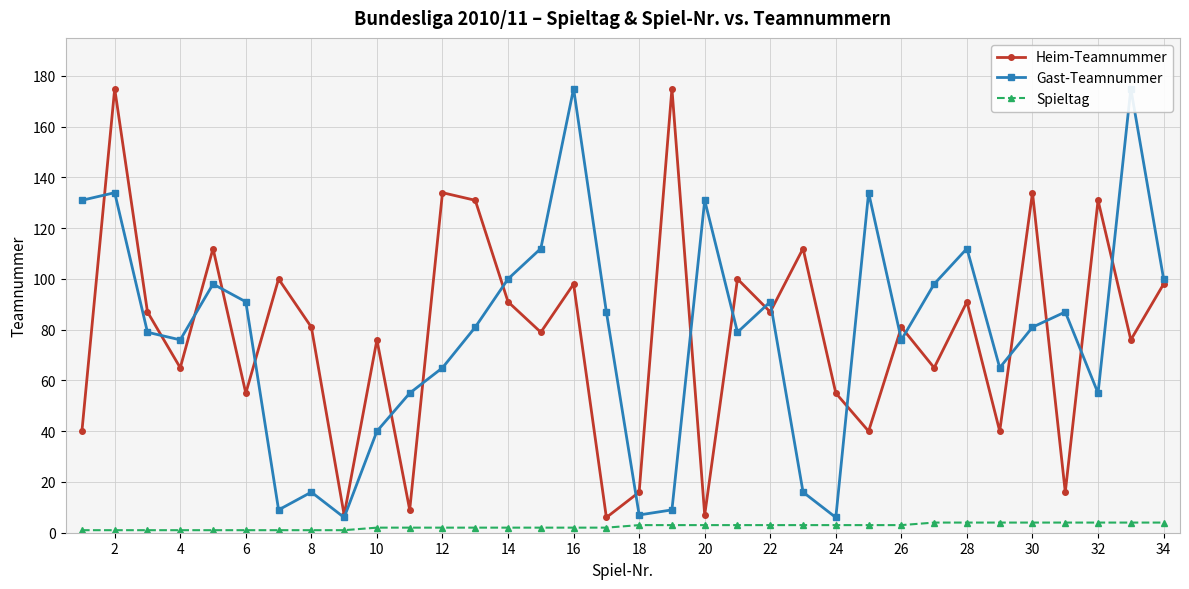

True or false: Spieltag and Heim-Teamnummer intersect in this chart.

False